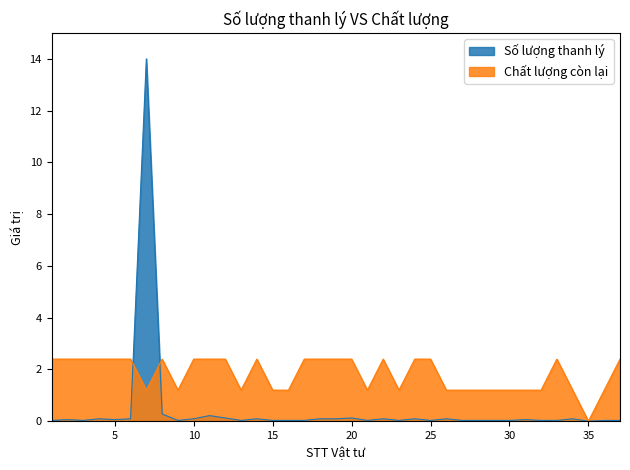

Reading left to right, list all the values displayed in this chart.

Số lượng thanh lý: 0.0	0.1	0.0	0.1	0.1	0.1	14.0	0.3	0.0	0.1	0.2	0.1	0.0	0.1	0.0	0.0	0.0	0.1	0.1	0.1	0.0	0.1	0.0	0.1	0.0	0.1	0.0	0.0	0.0	0.0	0.1	0.0	0.0	0.1	0.0	0.0	0.0
Chất lượng (BT=2, Kém CL=1, nt=0): 2.4	2.4	2.4	2.4	2.4	2.4	1.2	2.4	1.2	2.4	2.4	2.4	1.2	2.4	1.2	1.2	2.4	2.4	2.4	2.4	1.2	2.4	1.2	2.4	2.4	1.2	1.2	1.2	1.2	1.2	1.2	1.2	2.4	1.2	0.0	1.2	2.4